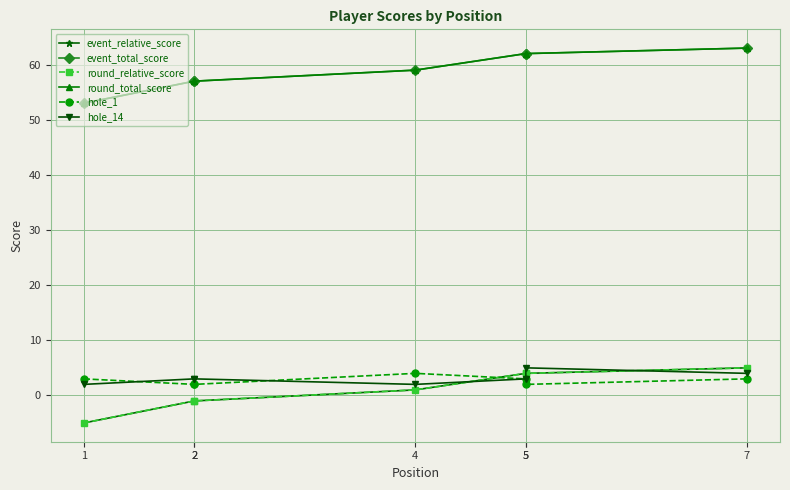

At which category is the sum across all series the highest?

7